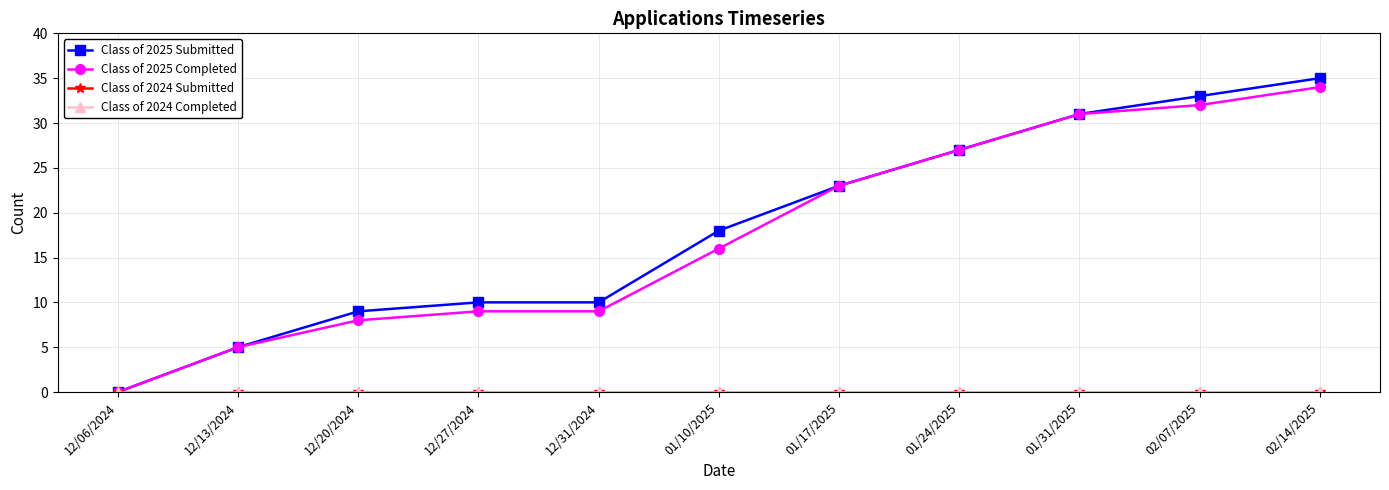

At how many categories does at least one series exceed 25?

4